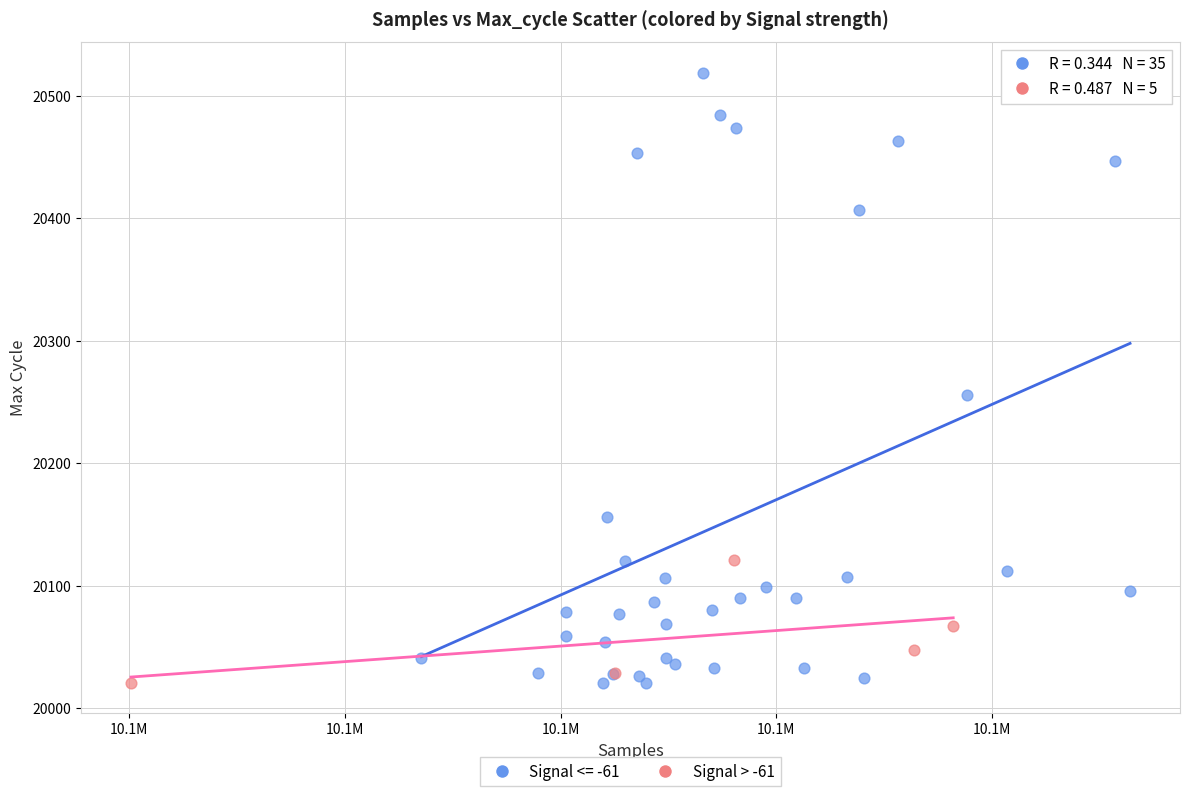

Which series reaches the maximum Y coordinate?

Signal <= -61